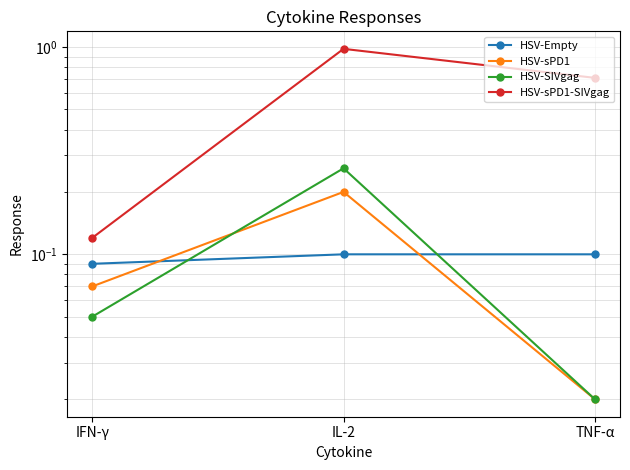

Which has a higher value, TNF-α or IFN-γ?

TNF-α